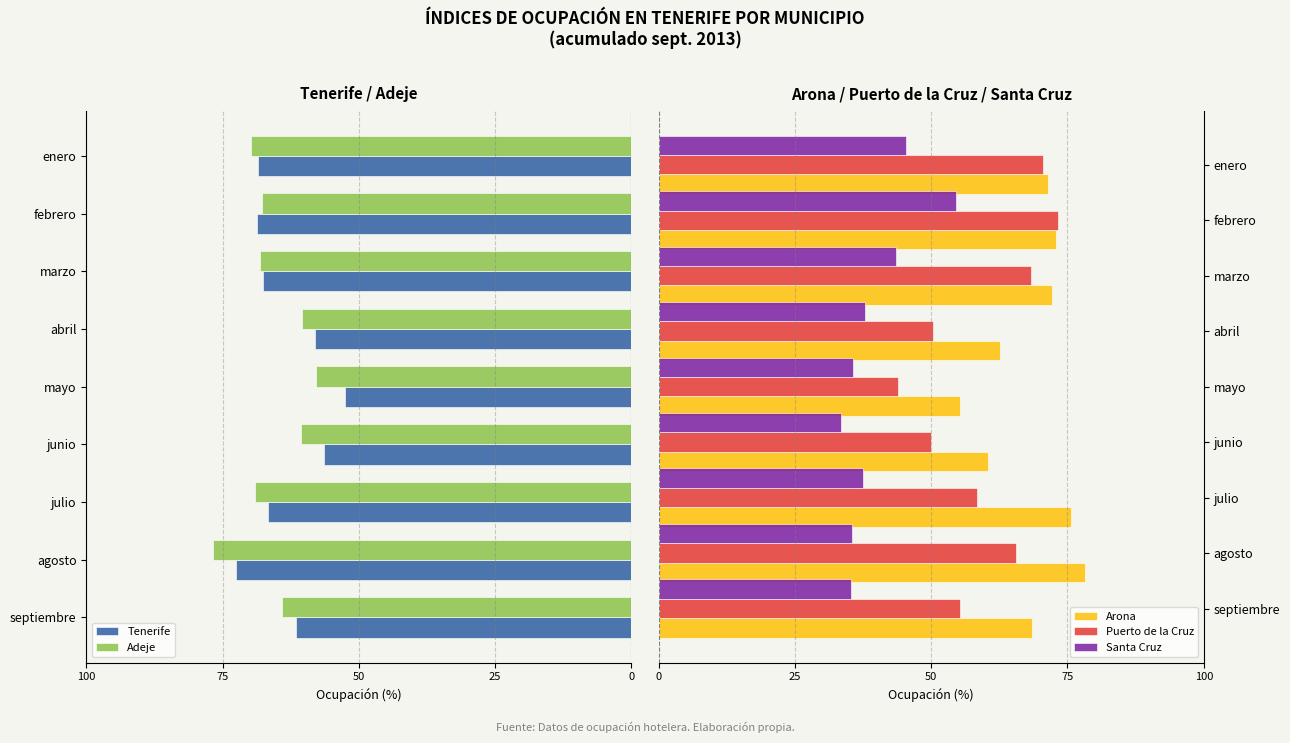

Which series has the largest total across all categories?

Arona